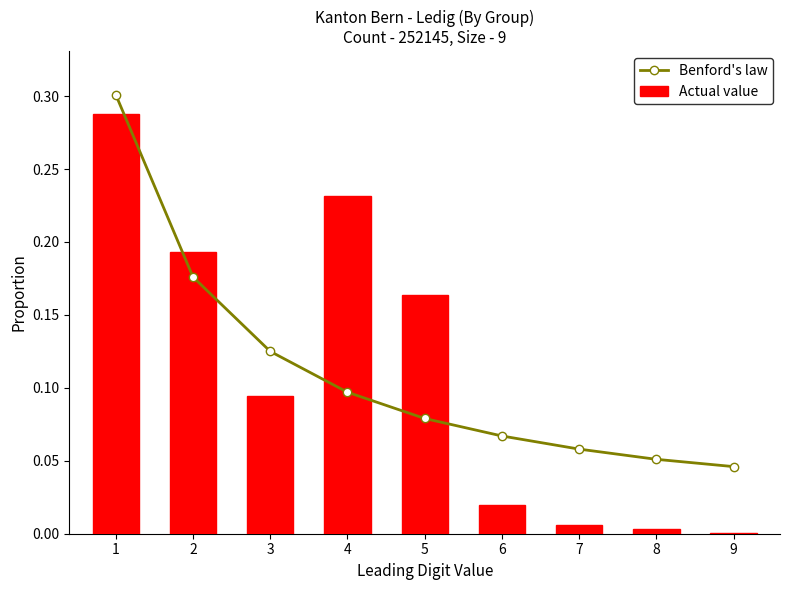

What is the greatest value displayed?

0.3